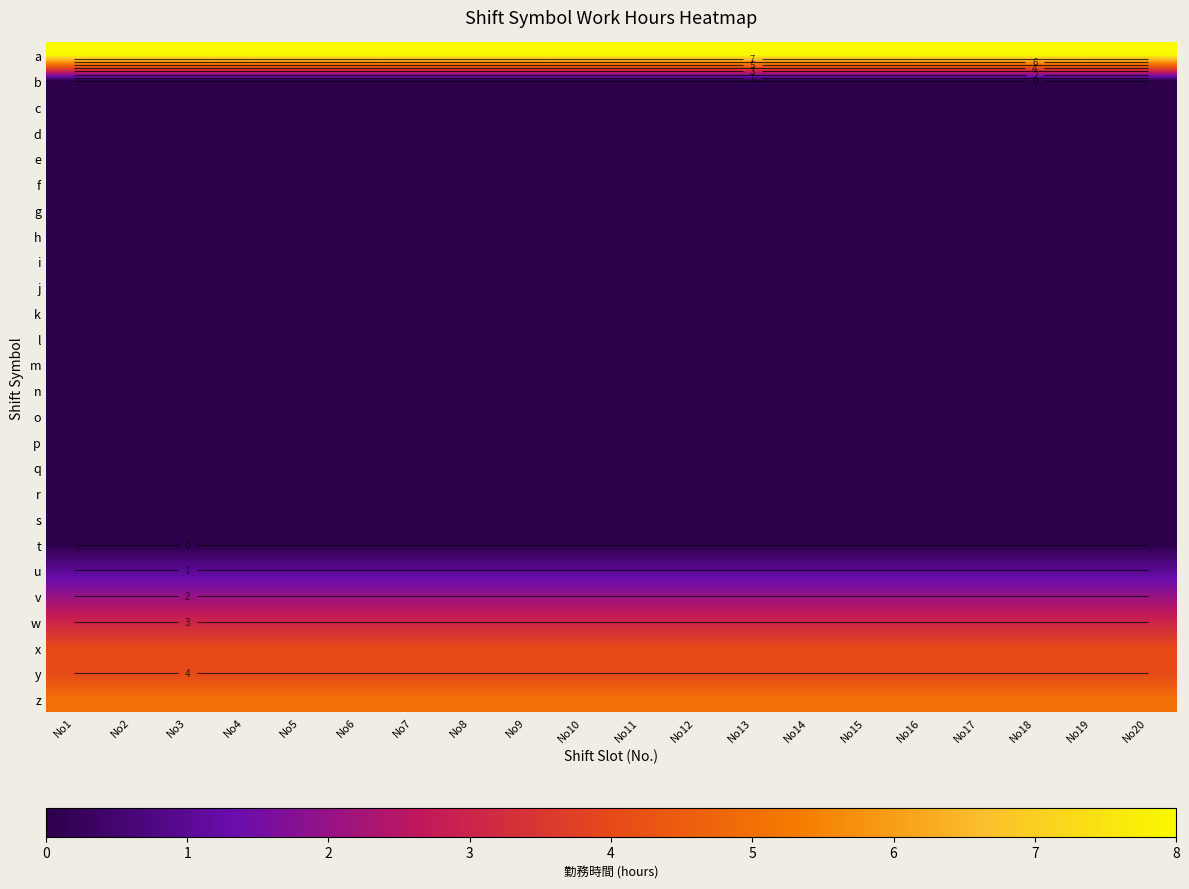

How many distinct data groups are displayed?

26